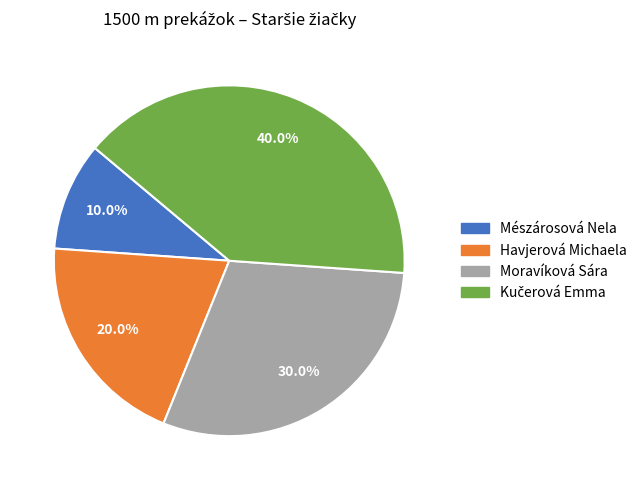

What is the ratio of the value at Moravíková Sára to the value at Mészárosová Nela?

3.0